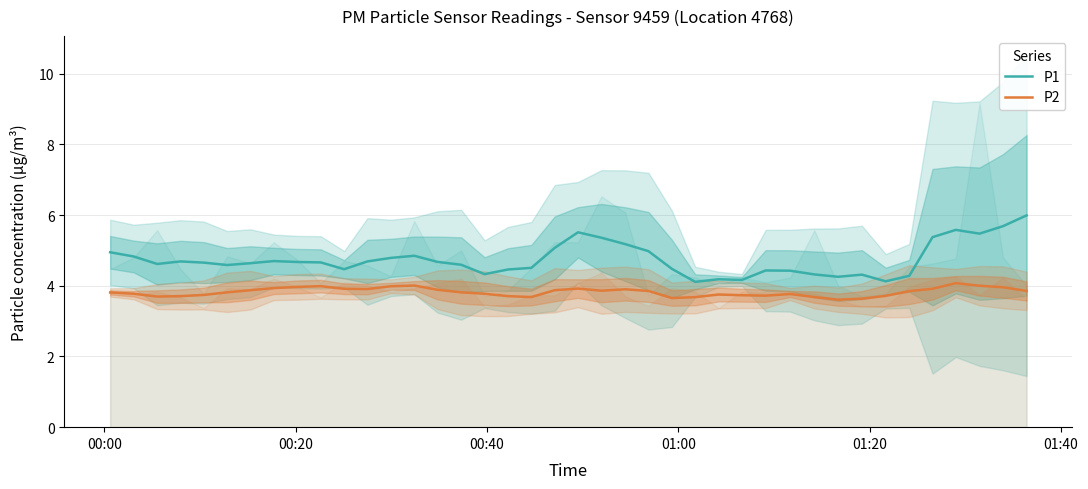

Which series has the largest range (max minus min)?

P1